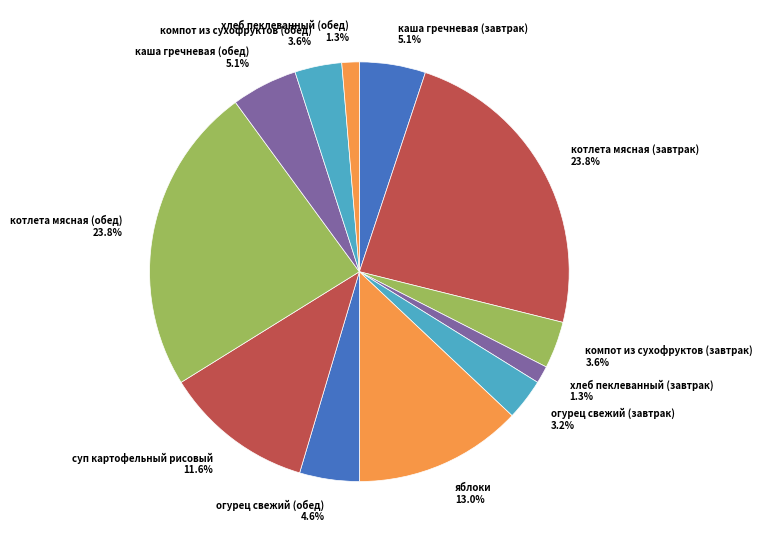

Is the sum of яблоки and хлеб пеклеванный (завтрак) greater than half?

No